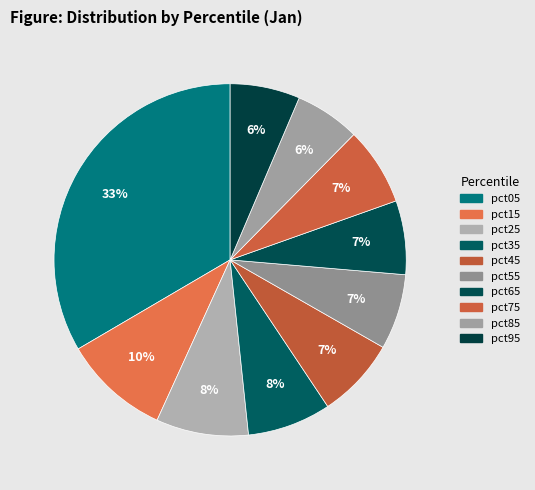

How many slices are in this pie chart?

10